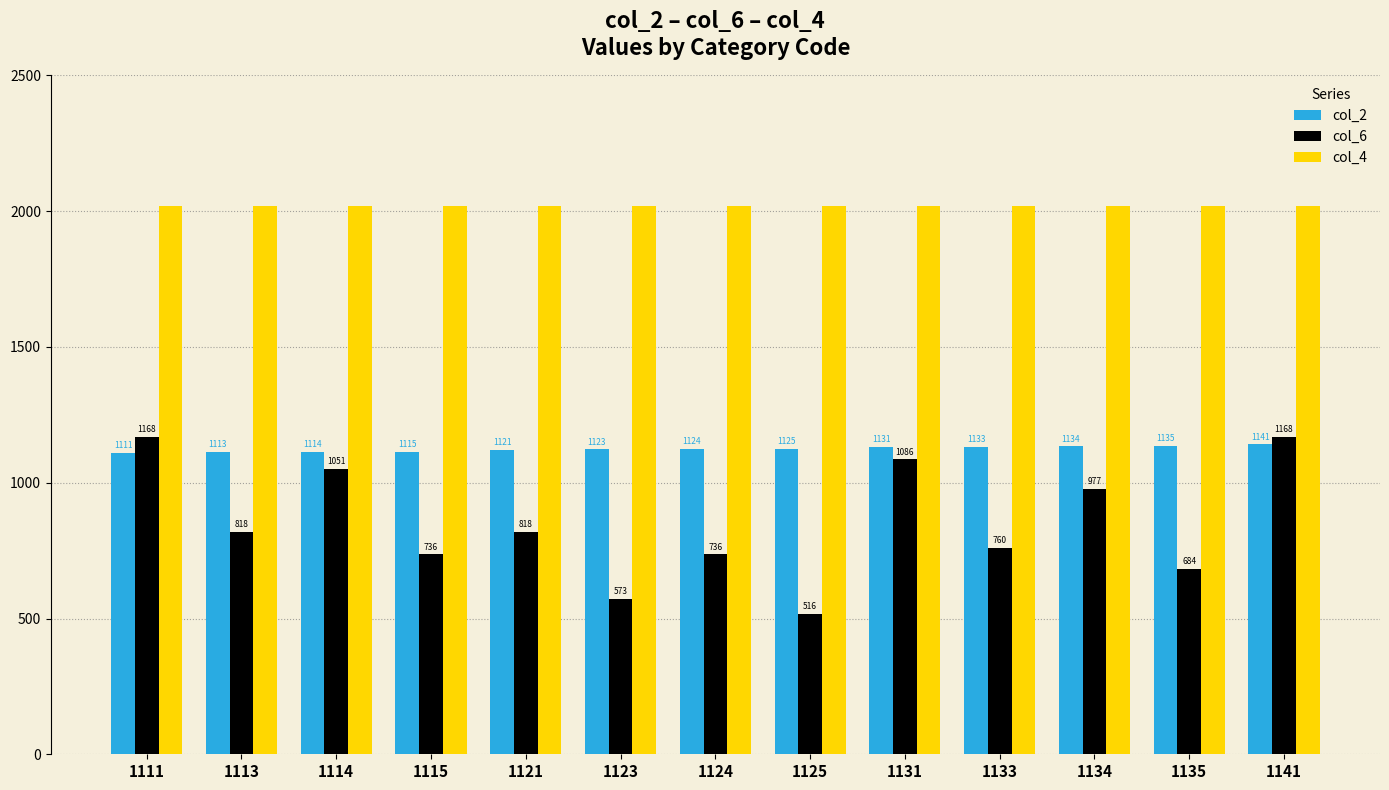

At which category is the sum across all series the highest?

1141